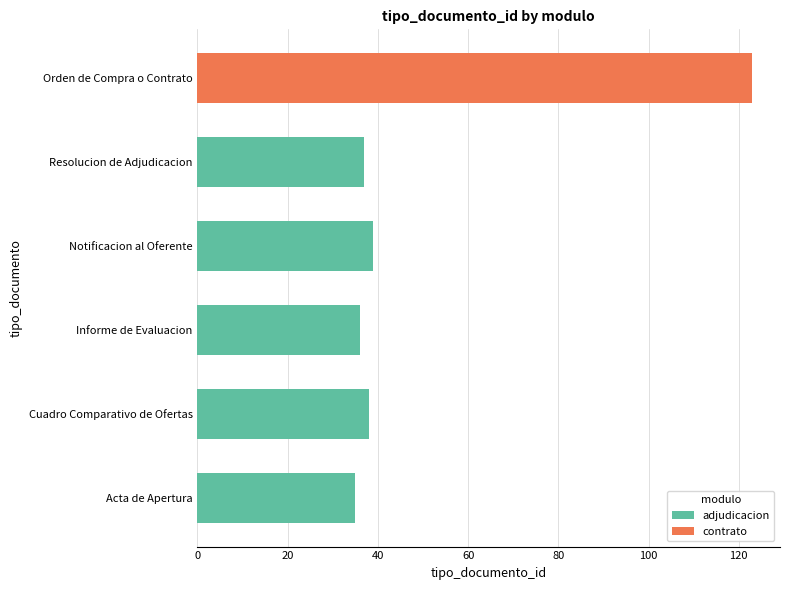

What value does the adjudicacion series have at Notificacion al Oferente?

39